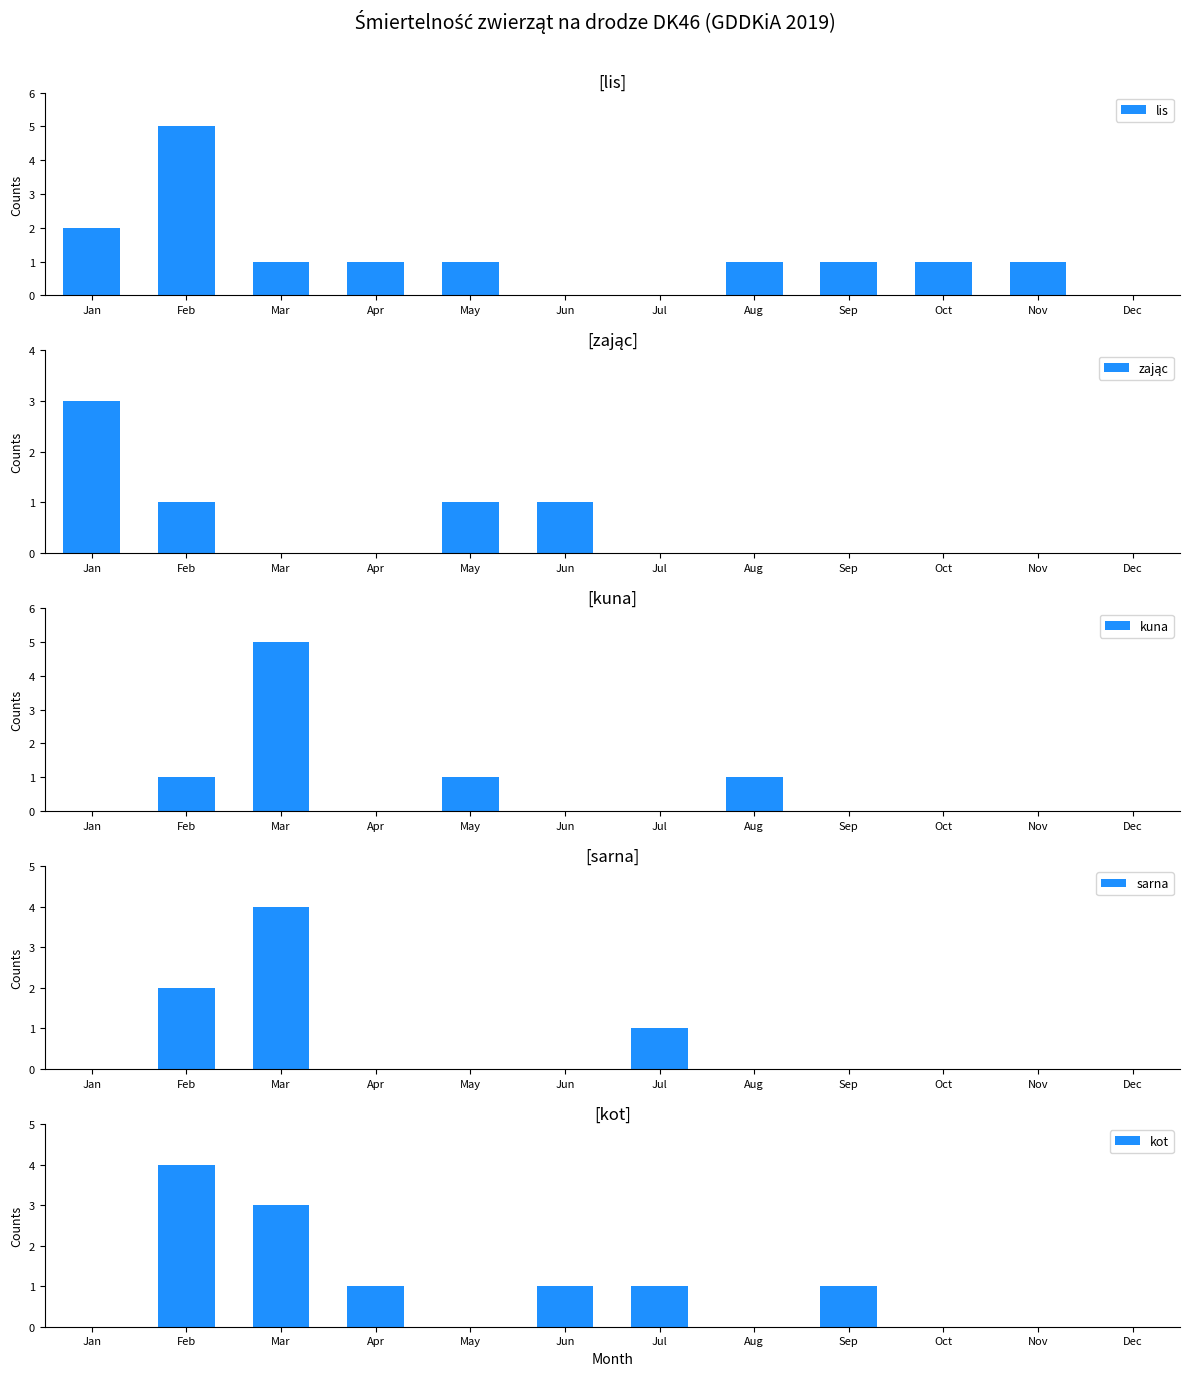

True or false: zając has a value of 1 at Feb.

True